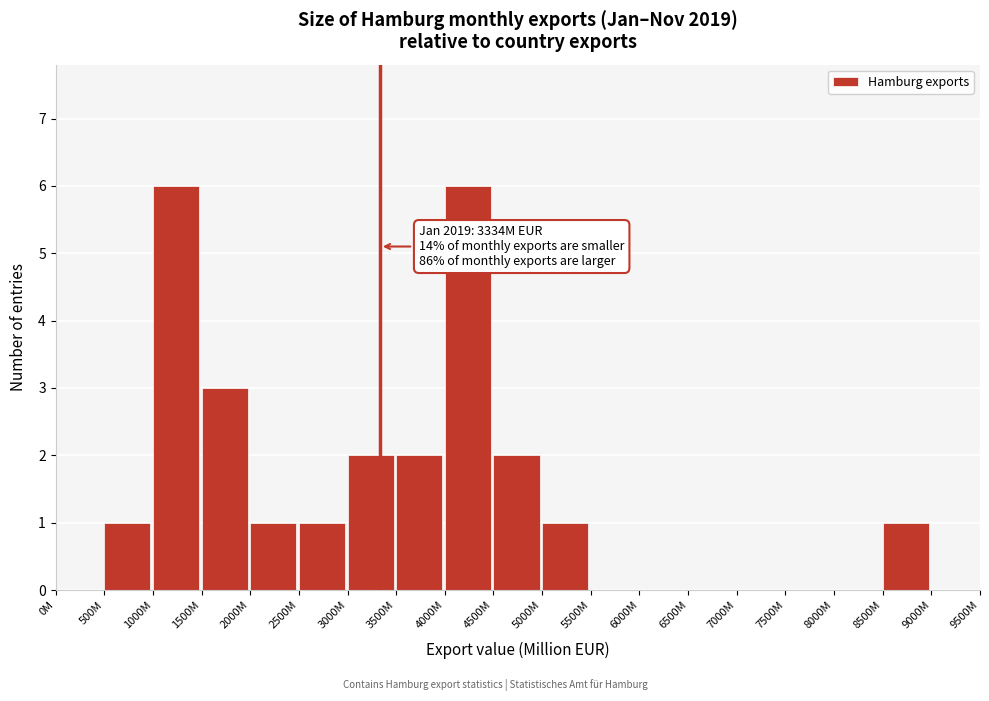

Reading left to right, extract all data points from this chart.

0M=0	500M=1	1000M=6	1500M=3	2000M=1	2500M=1	3000M=2	3500M=2	4000M=6	4500M=2	5000M=1	5500M=0	6000M=0	6500M=0	7000M=0	7500M=0	8000M=0	8500M=1	9000M=0